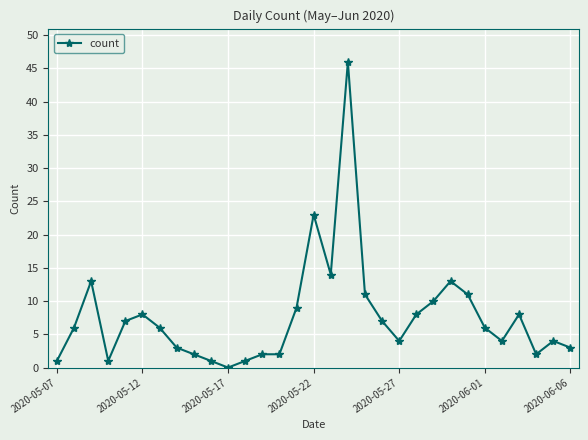

What is the difference between the maximum and minimum values?

46